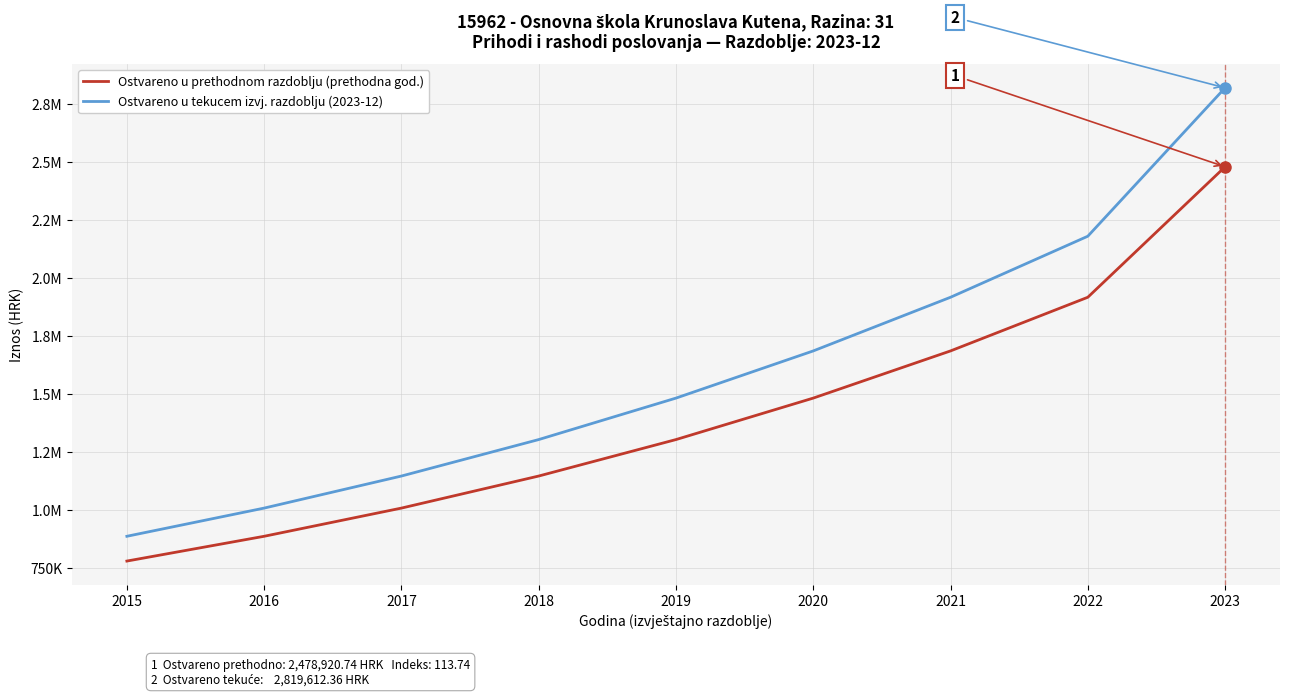

What are all the series names shown in the legend?

Ostvareno u prethodnom razdoblju (prethodna god.), Ostvareno u tekucem izvj. razdoblju (2023-12)